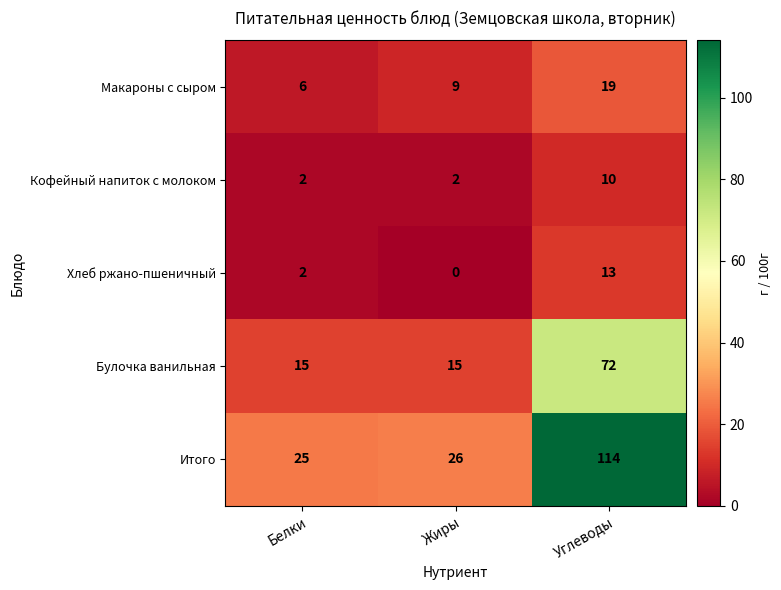

What is the average value of the Булочка ванильная series?

34